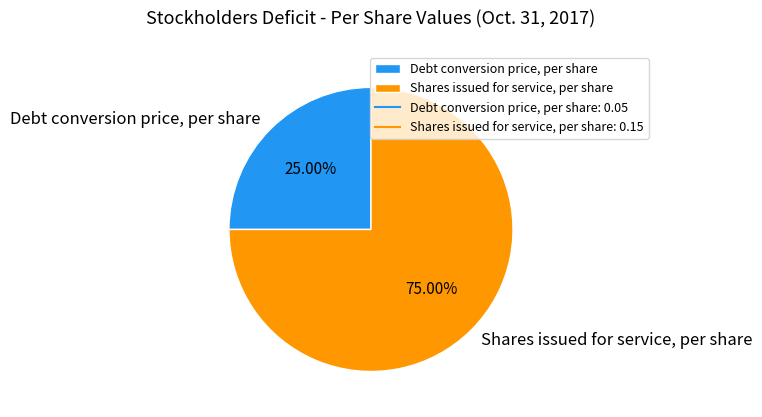

The Debt conversion price, per share slice represents 25% of the pie. True or false?

True